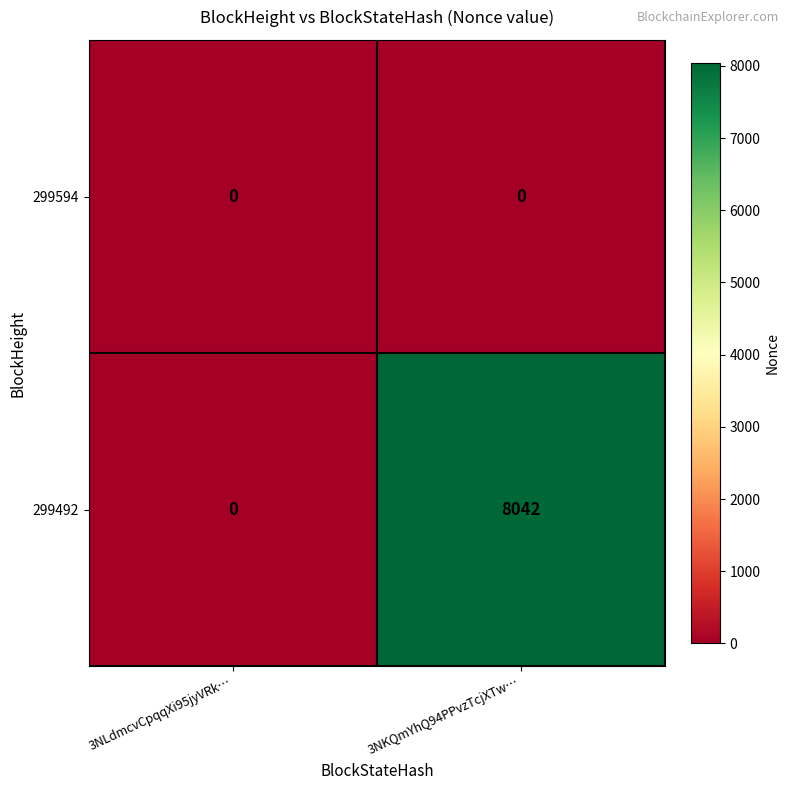

At which category is the sum across all series the highest?

3NKQmYhQ94PPvzTcjXTw…